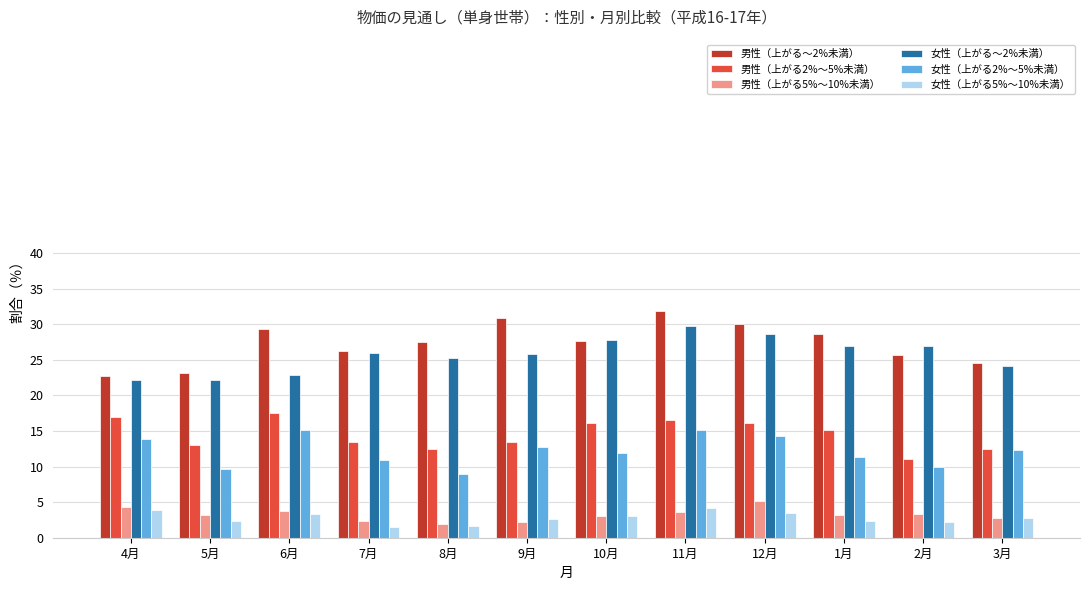

The value of 男性（上がる2%～5%未満） at 8月 is 3.2. True or false?

False